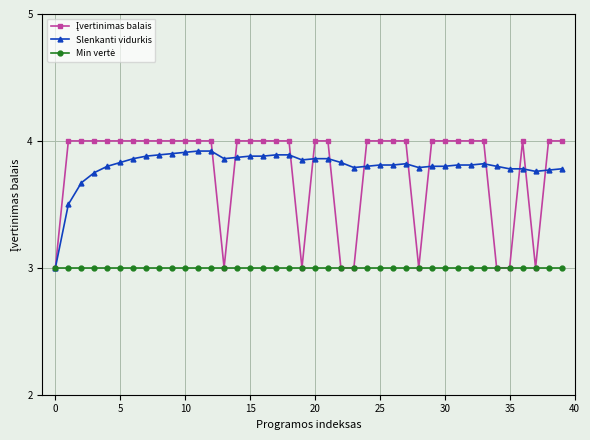

What is the smallest value displayed?

3.0